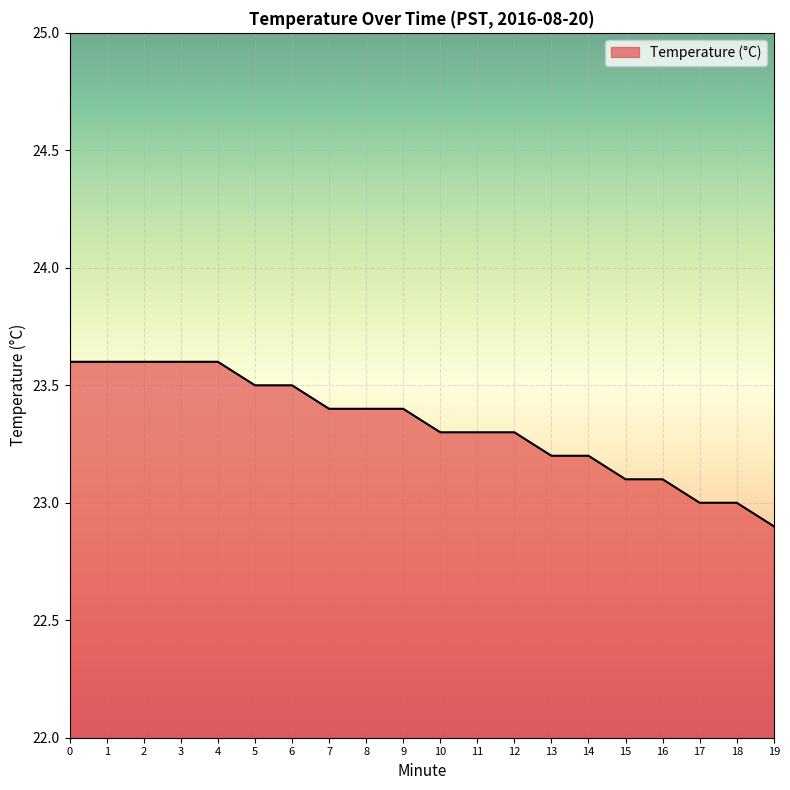

Is it true that the value at 14 is 5.0?

False